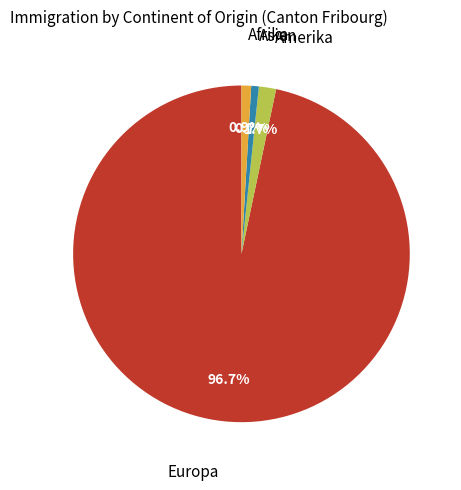

Does any single category account for the majority?

Yes